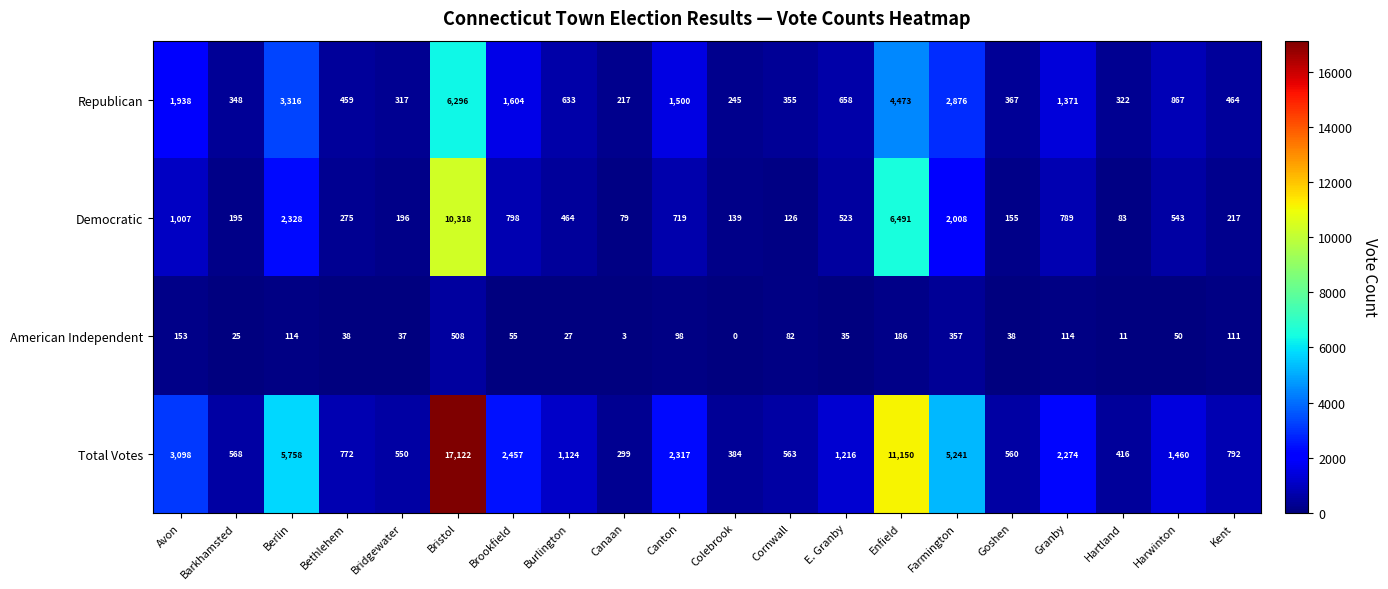

Which series has the largest range (max minus min)?

Total Votes